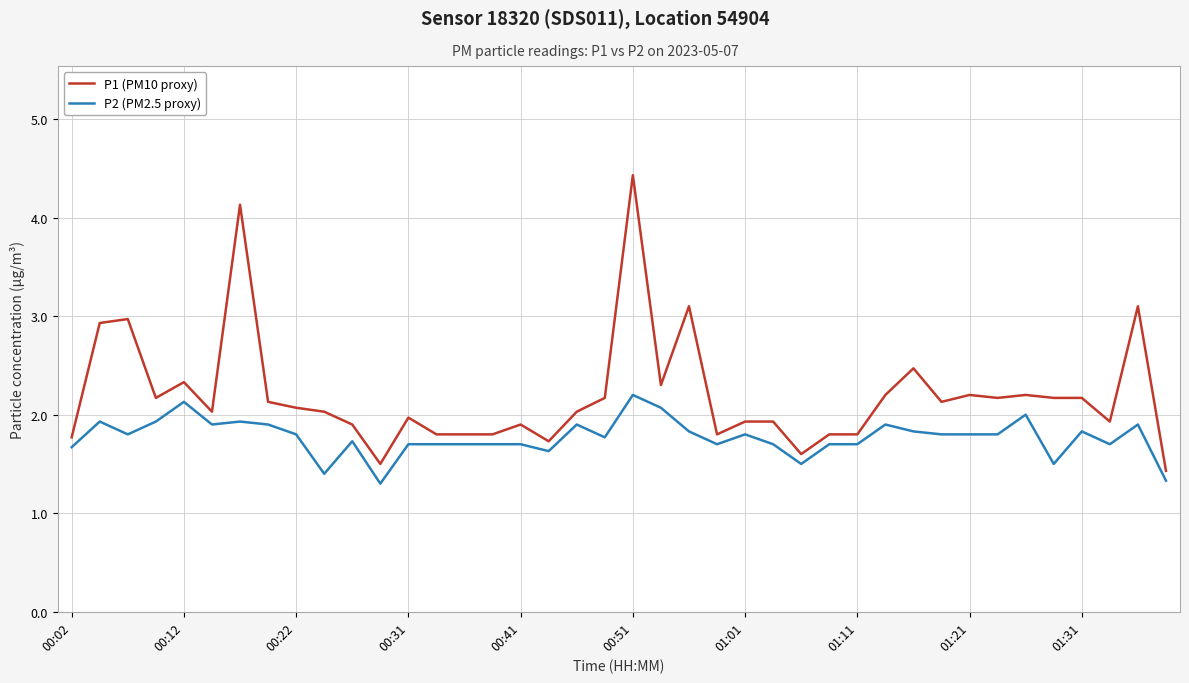

Which series has the widest spread of values?

P1 (PM10 proxy)